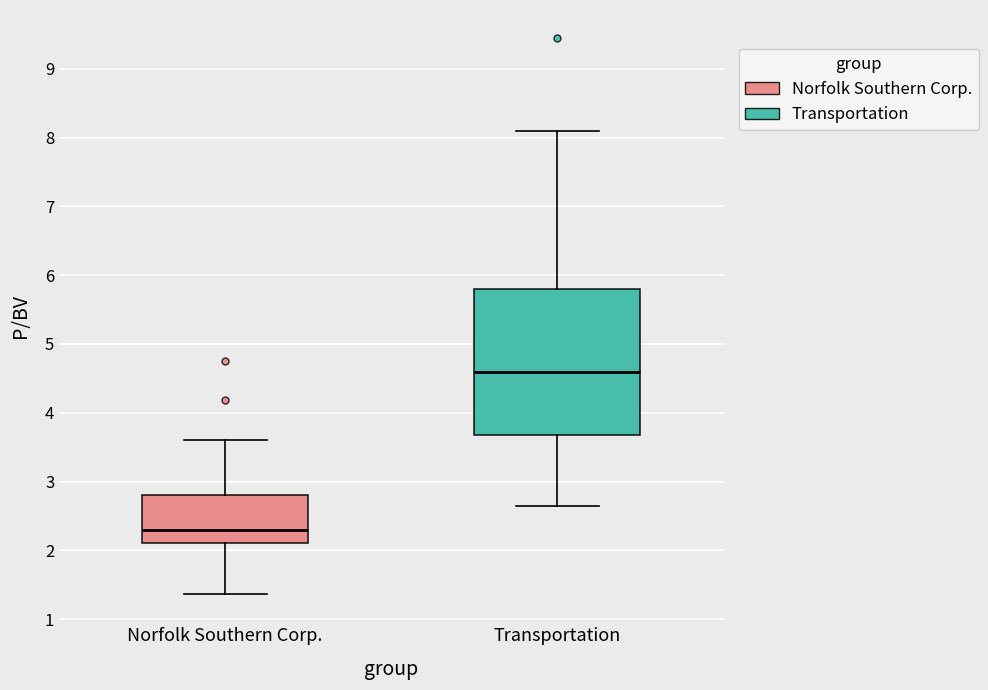

Reading left to right, read every box against the y-axis: the position of its median line, the range the box covers, and the ends of its whiskers. The values are not printed on the chart, so give them approximately, as read against the axis.

Norfolk Southern Corp.: median 2.3, box 2.1 to 2.8, whiskers 1.4 to 3.6
Transportation: median 4.6, box 3.7 to 5.8, whiskers 2.6 to 8.1